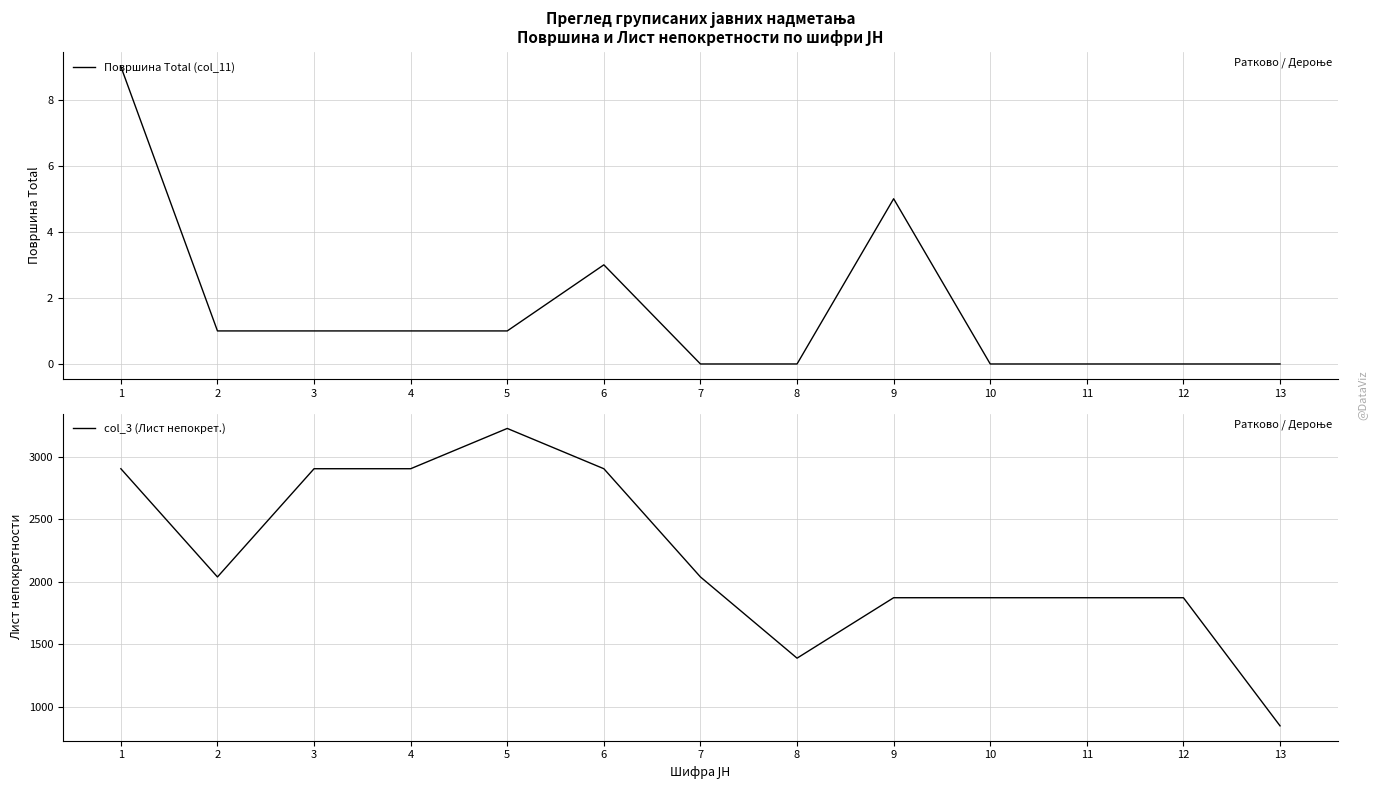

What is the difference between the highest and lowest values at 8?

1389